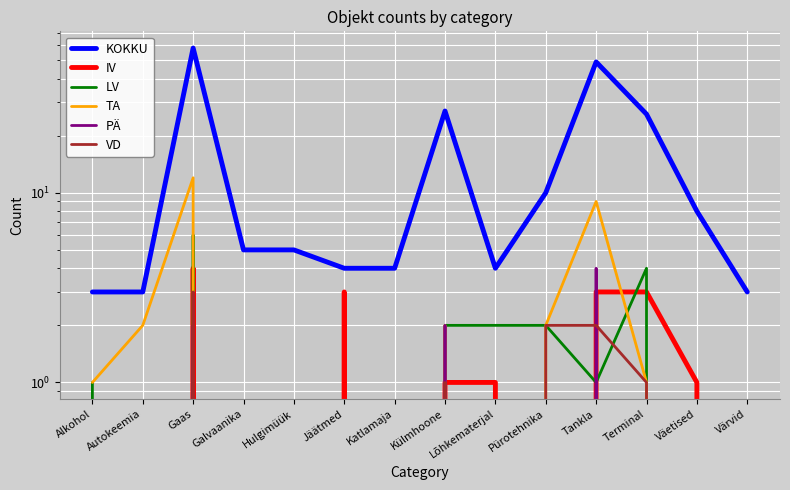

Which series has the largest range (max minus min)?

KOKKU